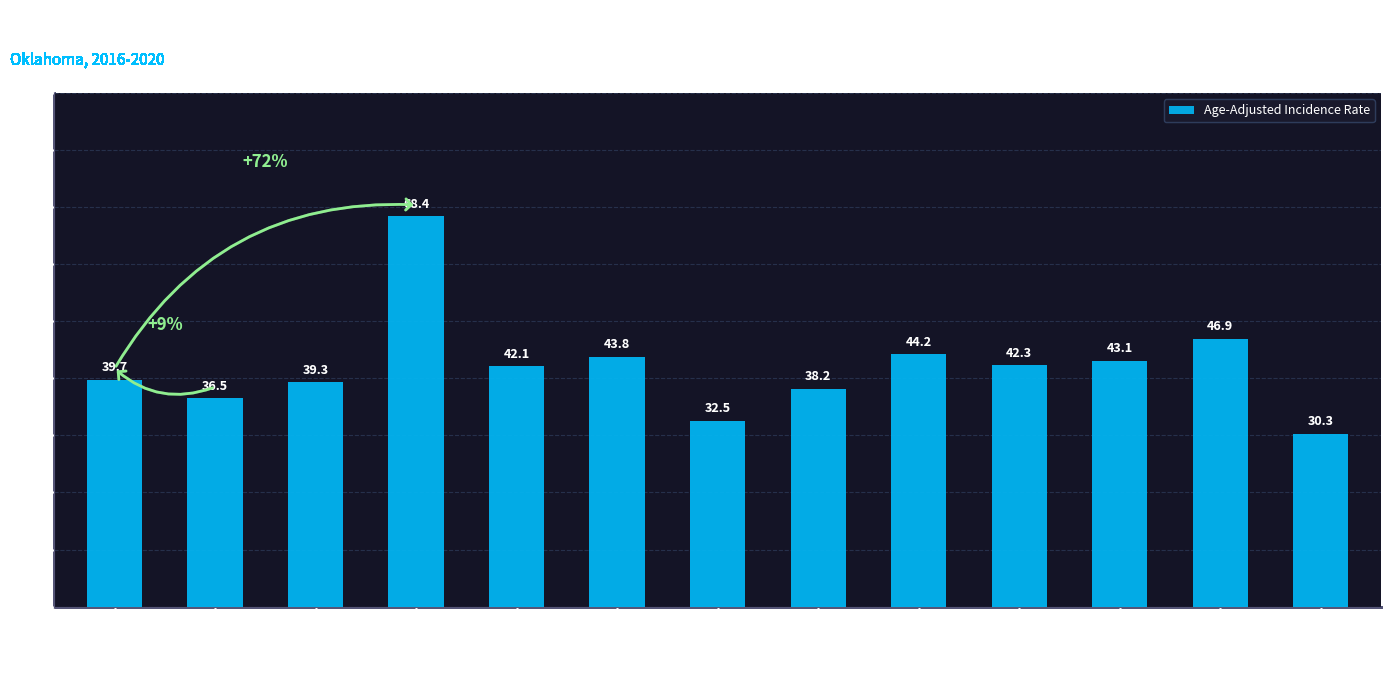

The chart shows a value of 32.5 at Wagoner County. True or false?

True